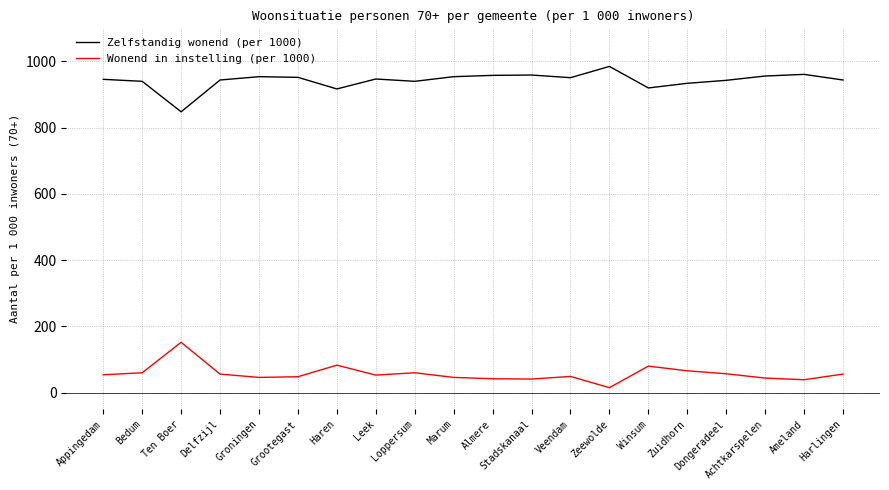

Count the number of categories in the chart.

20